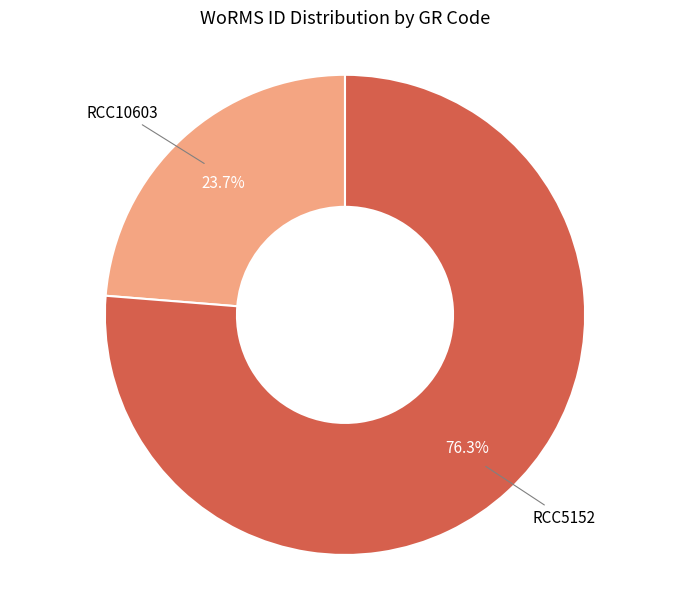

Which slice represents more than half of the pie?

RCC5152